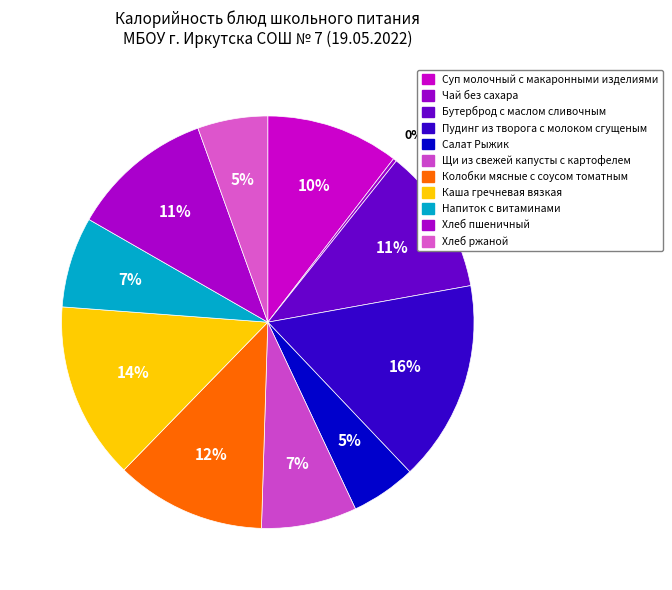

How many slices are in this pie chart?

11